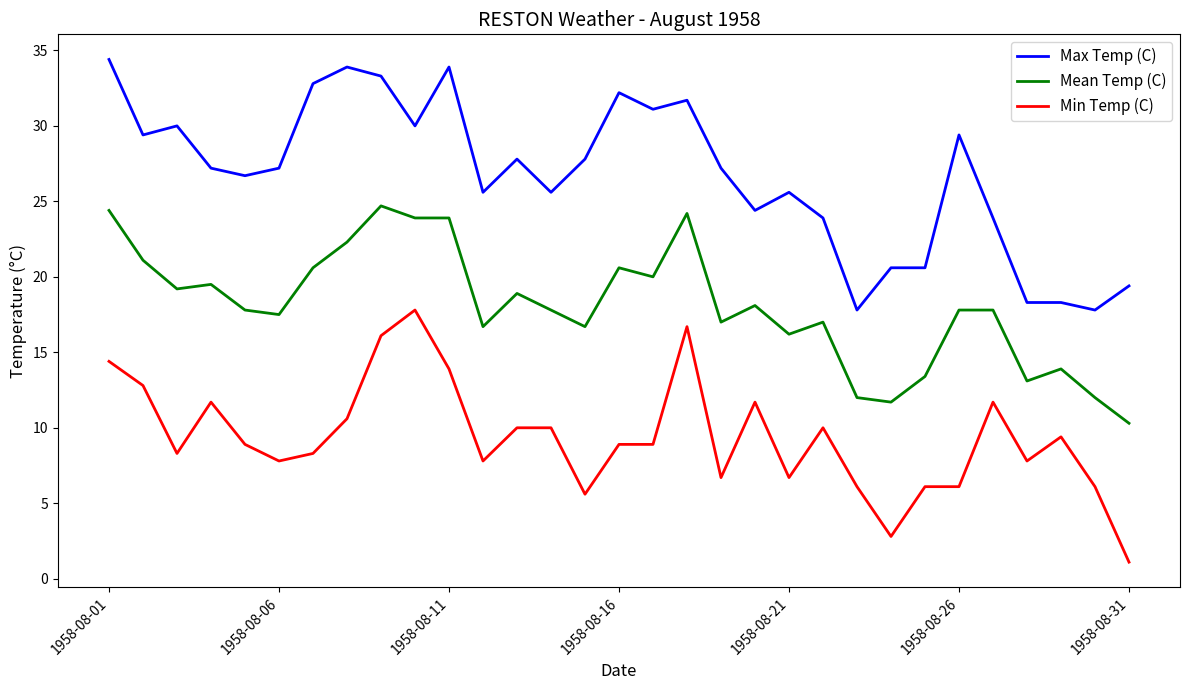

List the series in order of their peak value, lowest first.

Min Temp (C), Mean Temp (C), Max Temp (C)